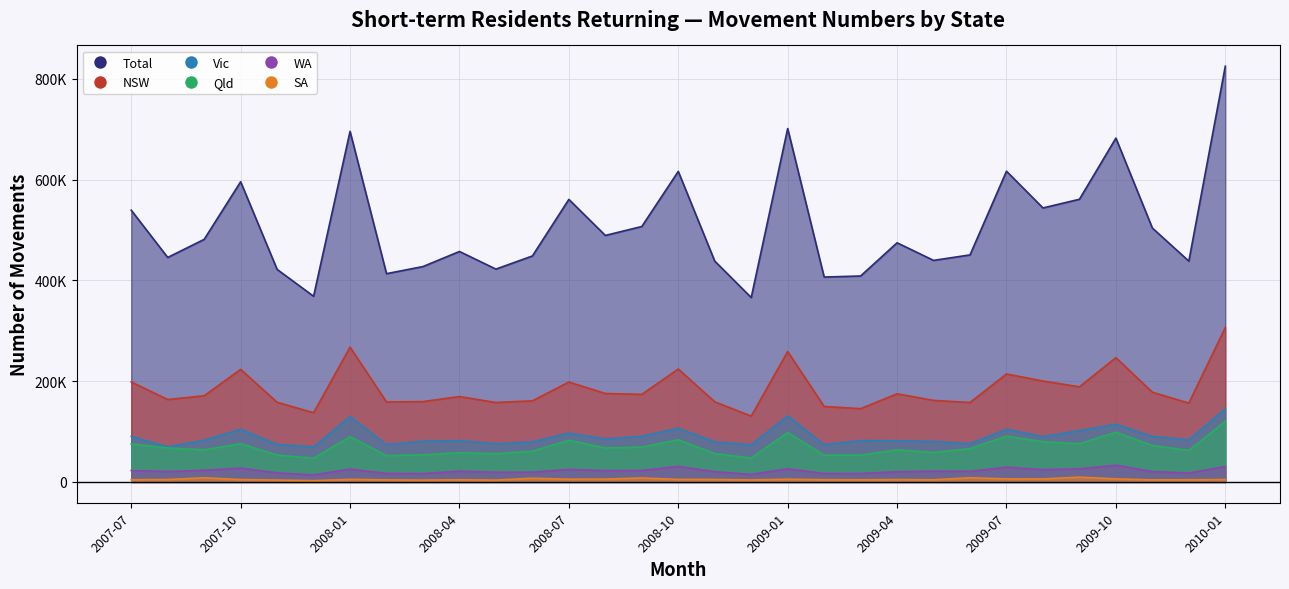

What is the spread (max minus min) of values at 2008-08?

483380